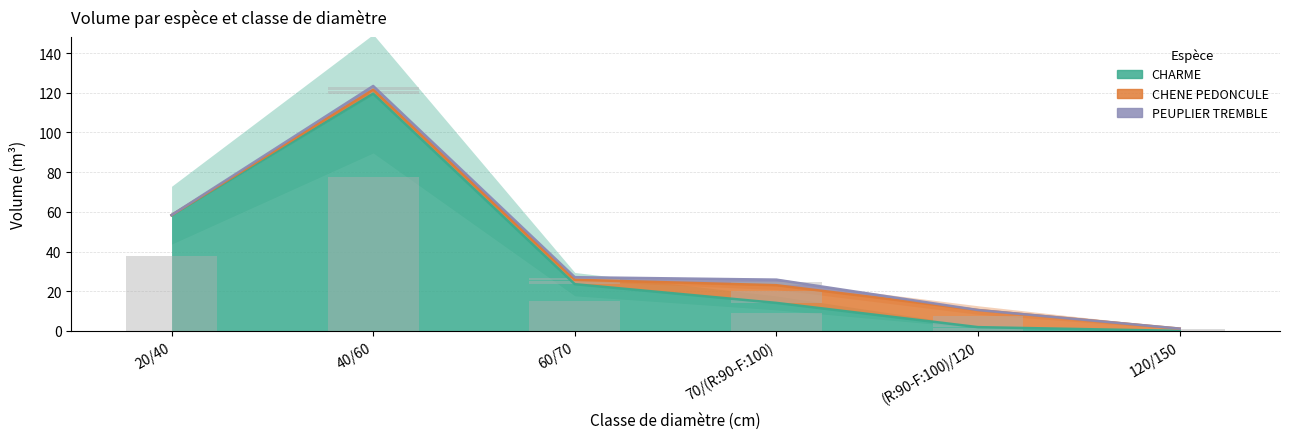

Does the chart contain any negative values?

No